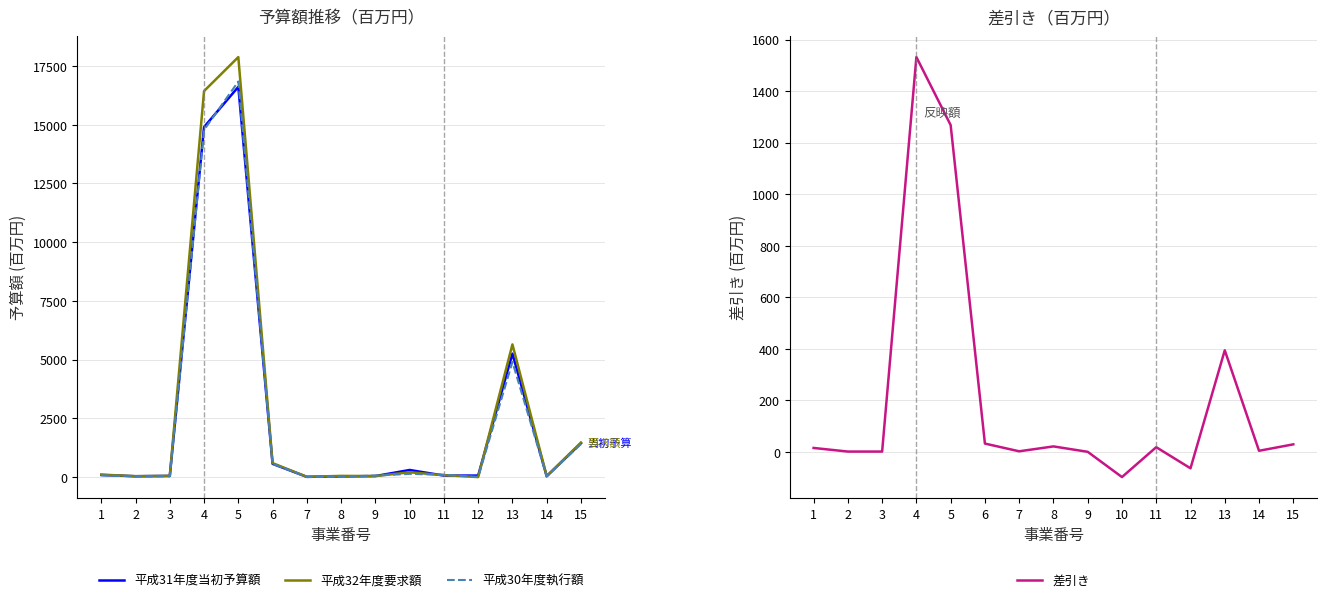

How many lines are shown in the chart?

4